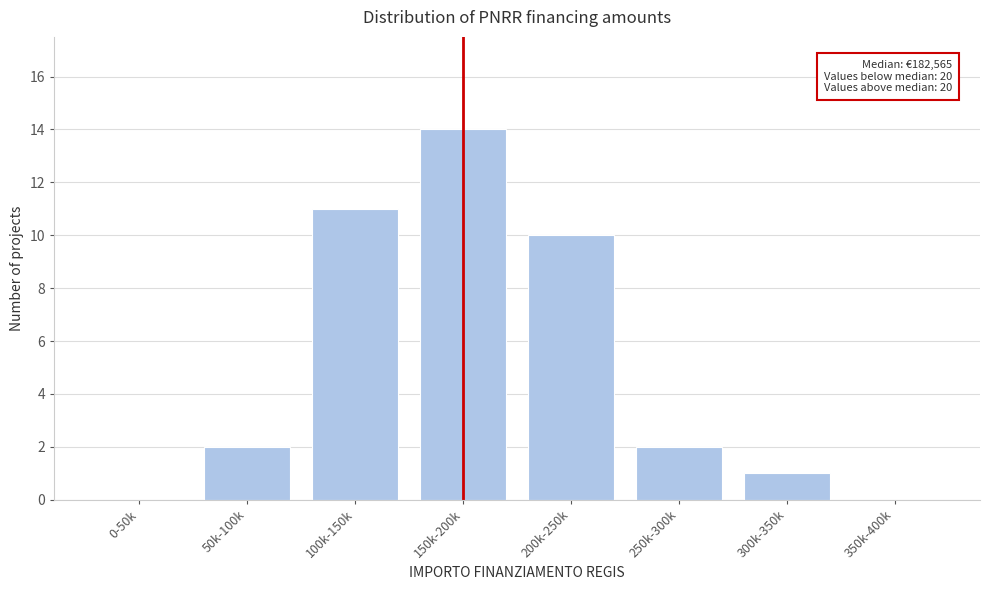

Reading right to left, what are all the values shown in this chart?

350k-400k=0	300k-350k=1	250k-300k=2	200k-250k=10	150k-200k=14	100k-150k=11	50k-100k=2	0-50k=0